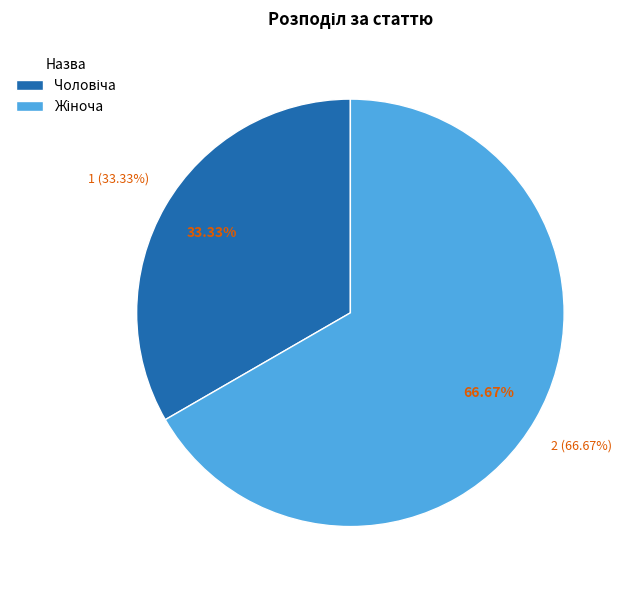

Does Чоловіча account for over 50% of the chart?

No